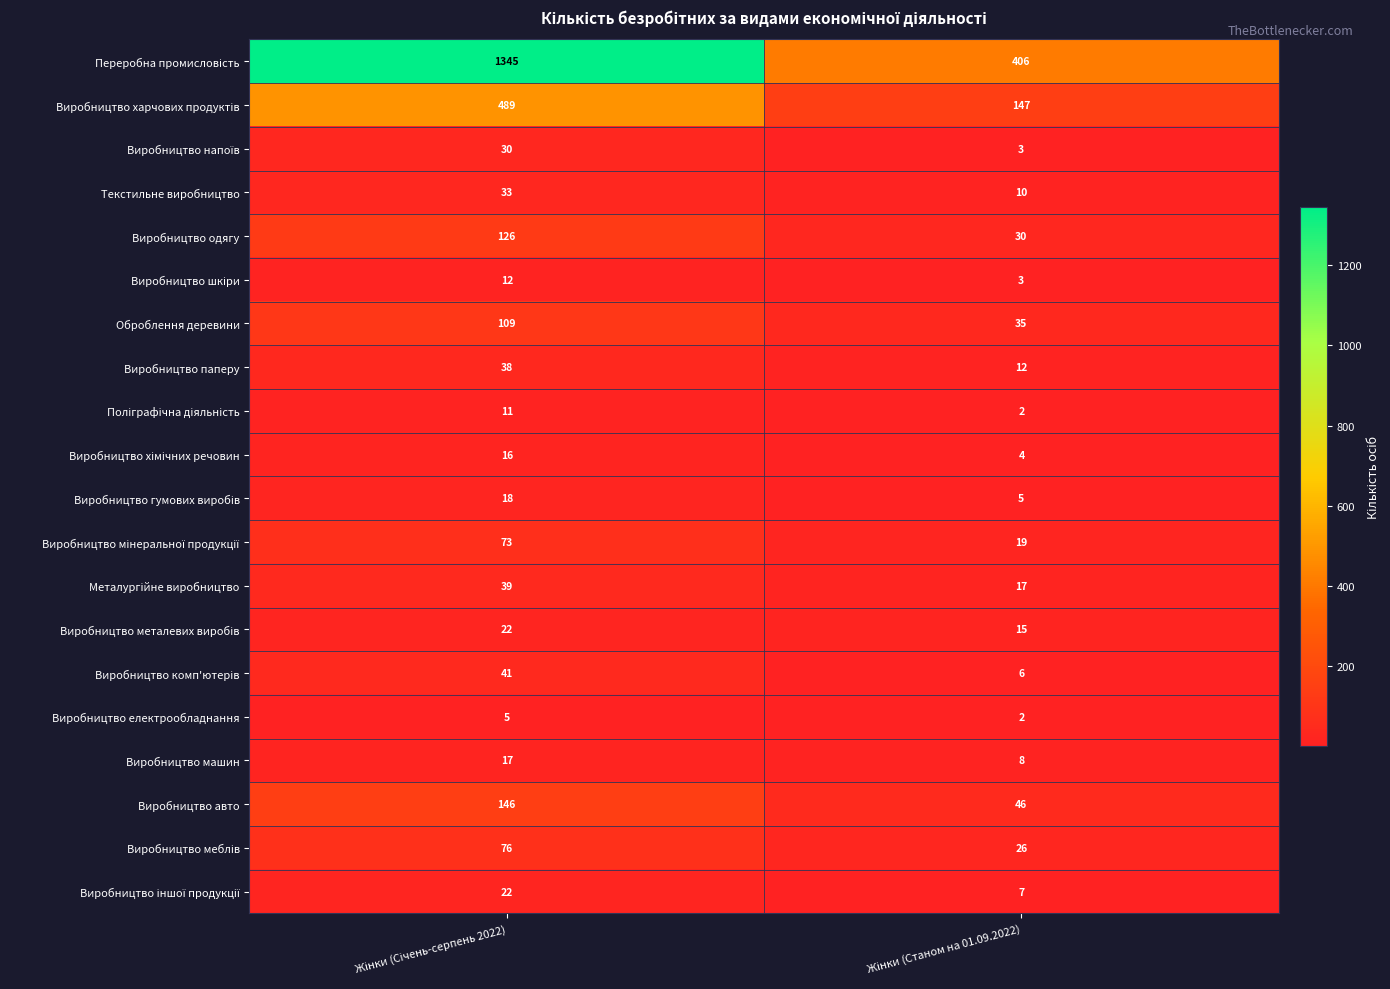

How many categories are shown in the chart?

2